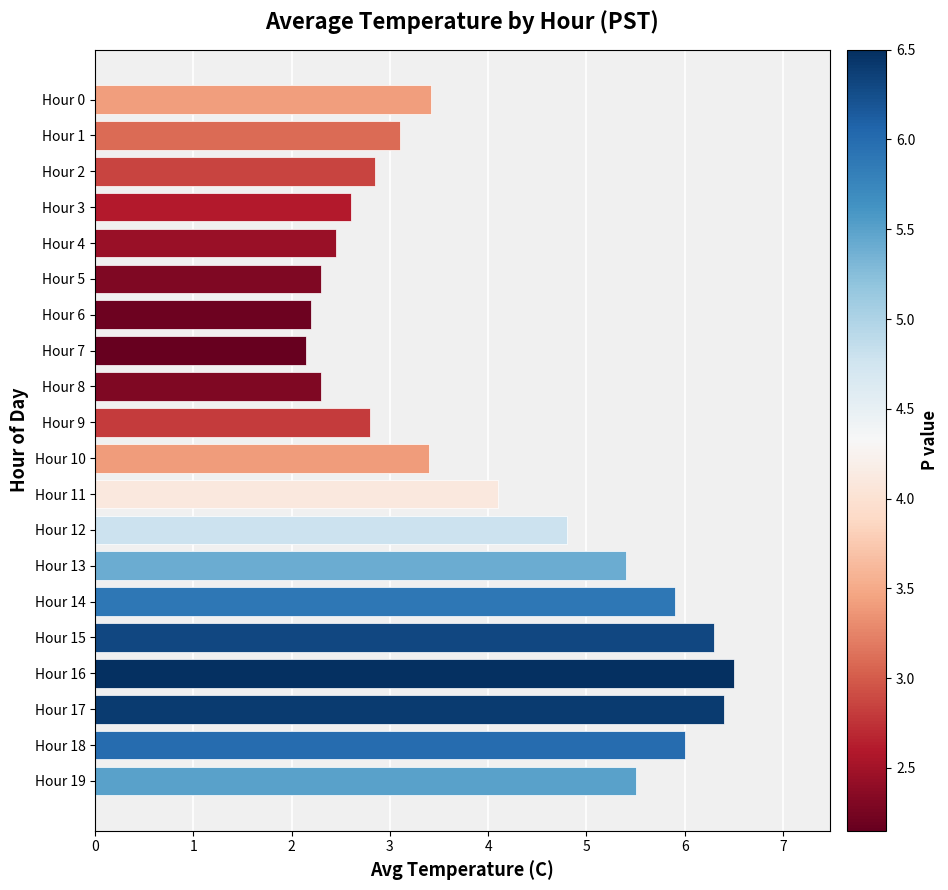

Where is the data nearest to the value 4?

Hour 11